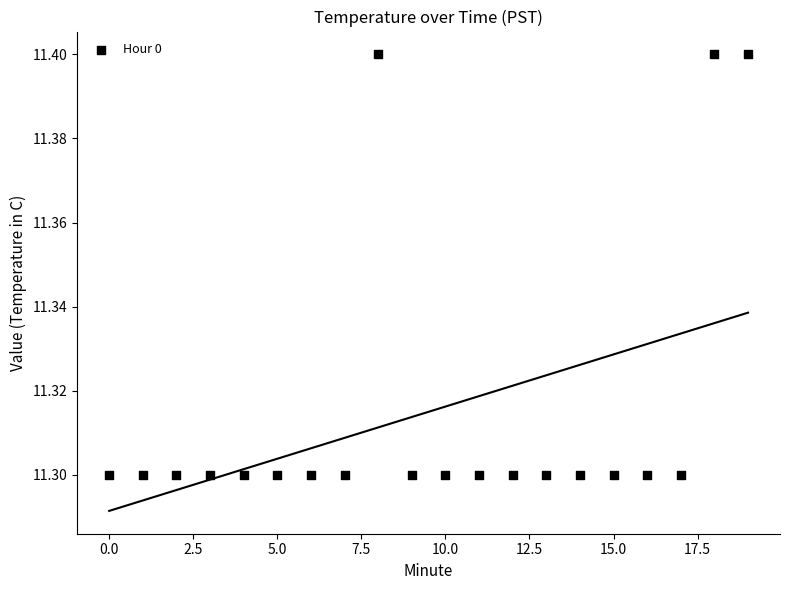

Count the number of points in this scatter plot.

20